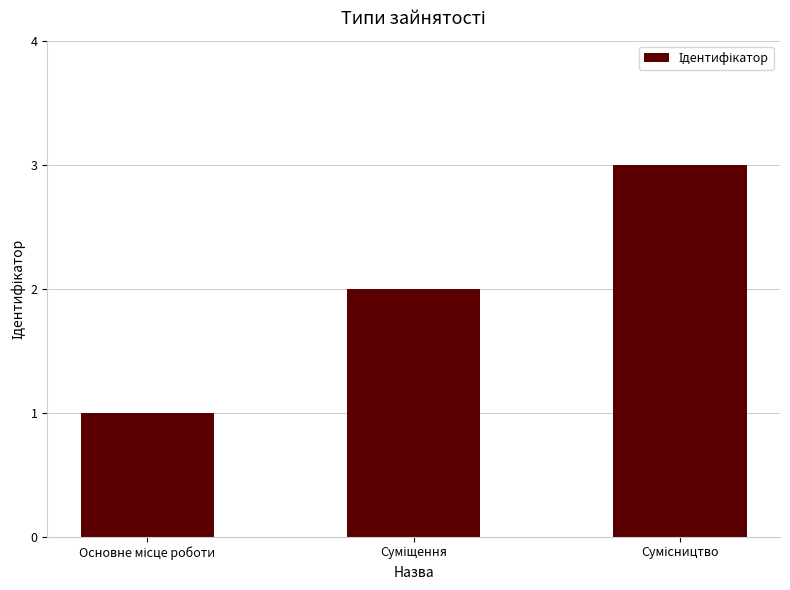

What is the sum of all values?

6